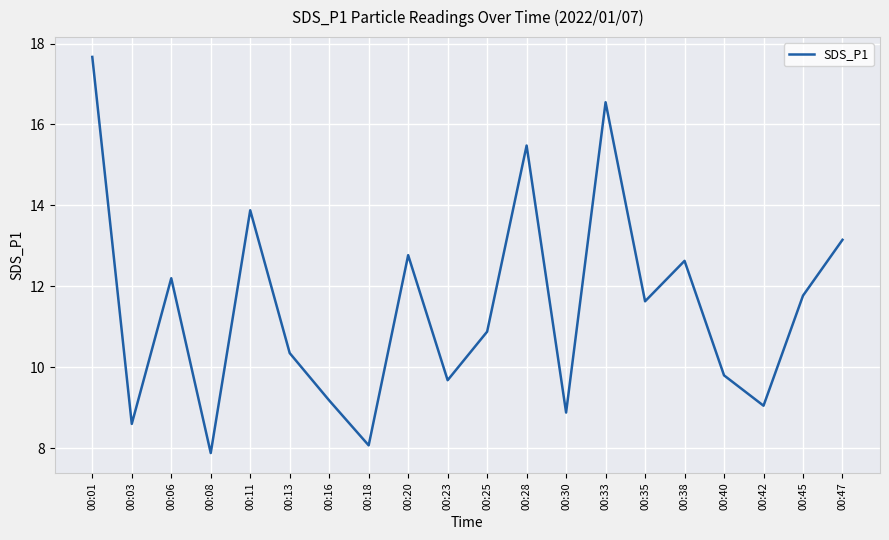

How many interior local valleys (lower than both neighbors) does the data have?

7